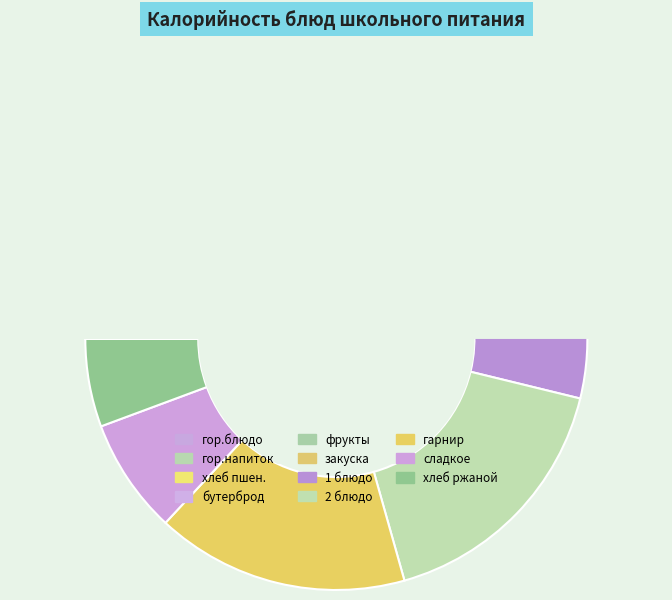

Count the number of slices in the pie.

11